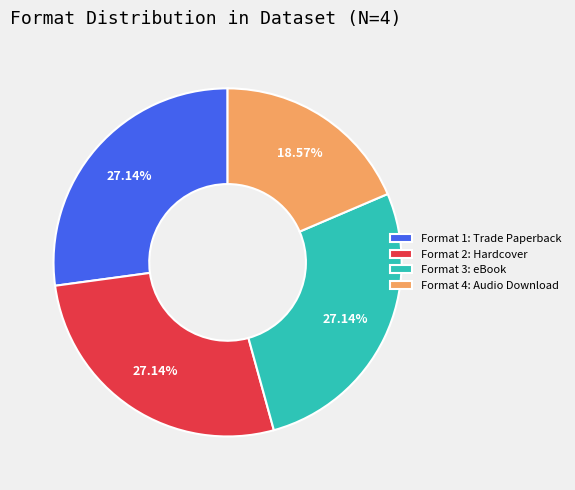

To the nearest percent, what is the average slice percentage?

25%